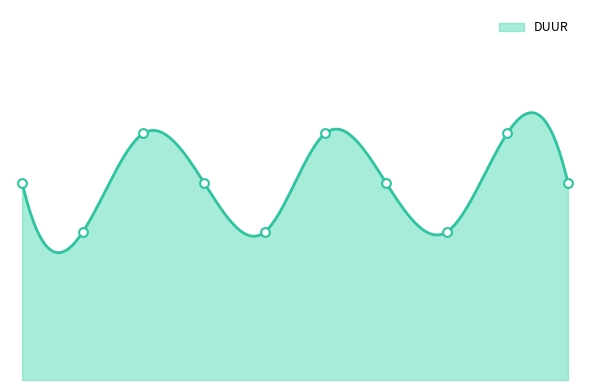

What is the ratio of the value at Taak 1 to the value at Taak 10?

1.0